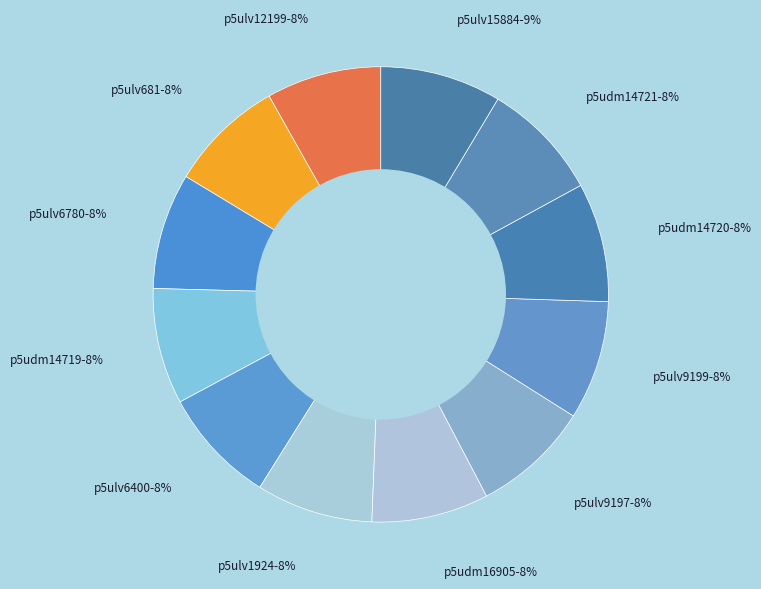

Which slice is the largest?

p5ulv15884